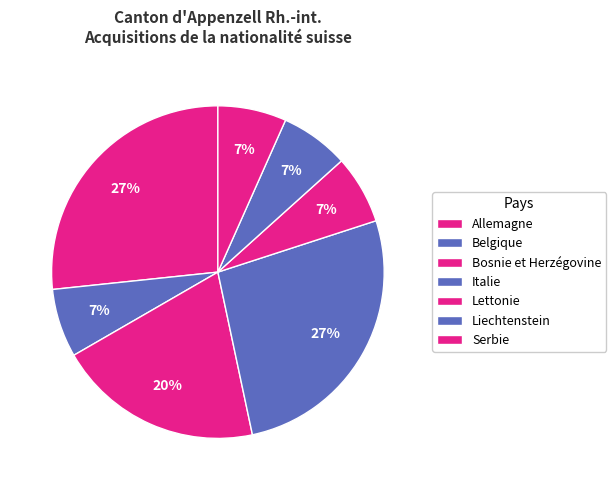

How many segments does this pie chart have?

7